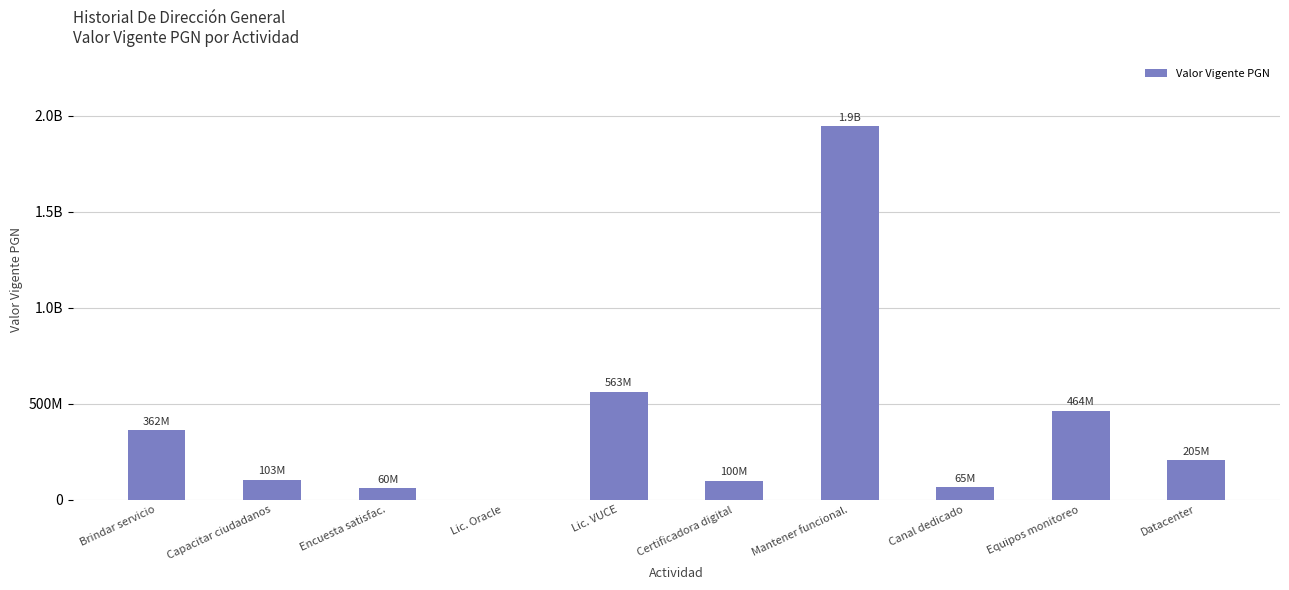

Rank the categories by value from lowest to highest.

Lic. Oracle, Encuesta satisfac., Canal dedicado, Certificadora digital, Capacitar ciudadanos, Datacenter, Brindar servicio, Equipos monitoreo, Lic. VUCE, Mantener funcional.